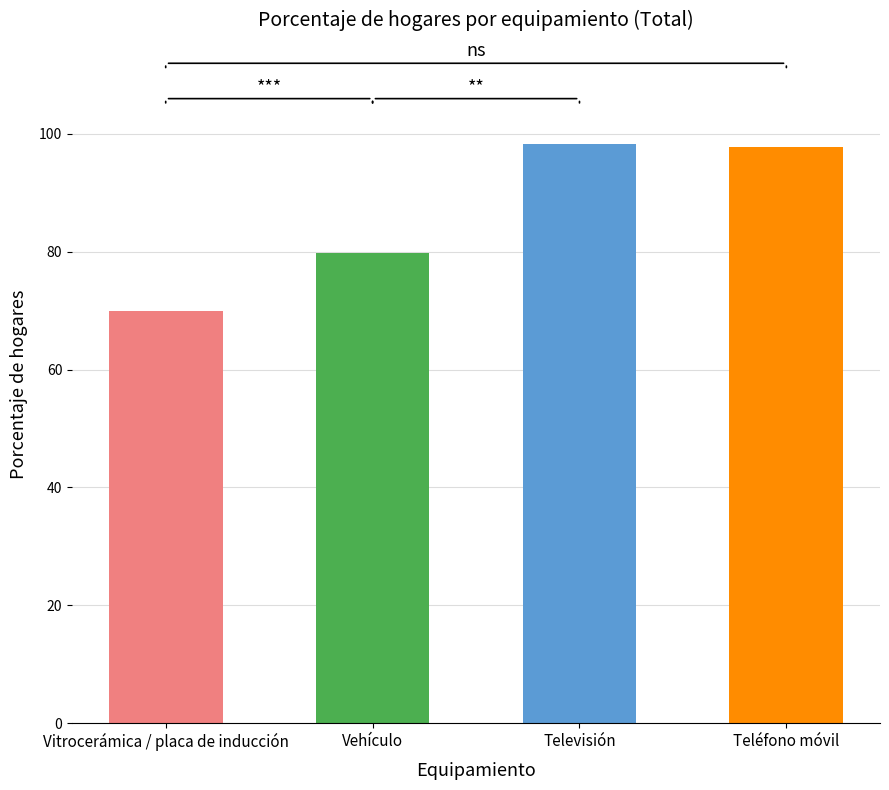

What is the change in value from Vitrocerámica / placa de inducción to Televisión?

+28.3